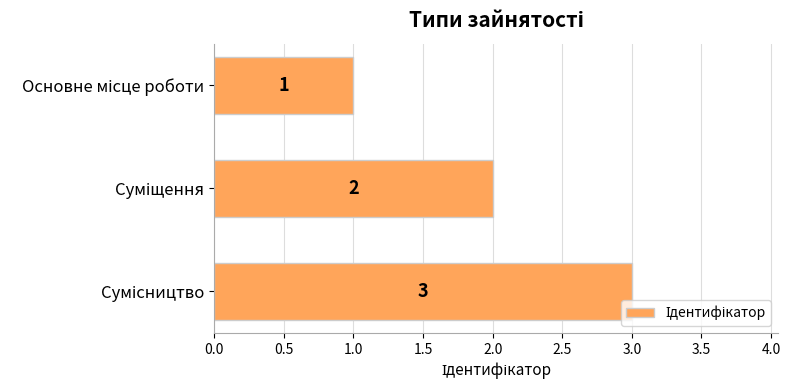

What is the minimum value shown in the chart?

1